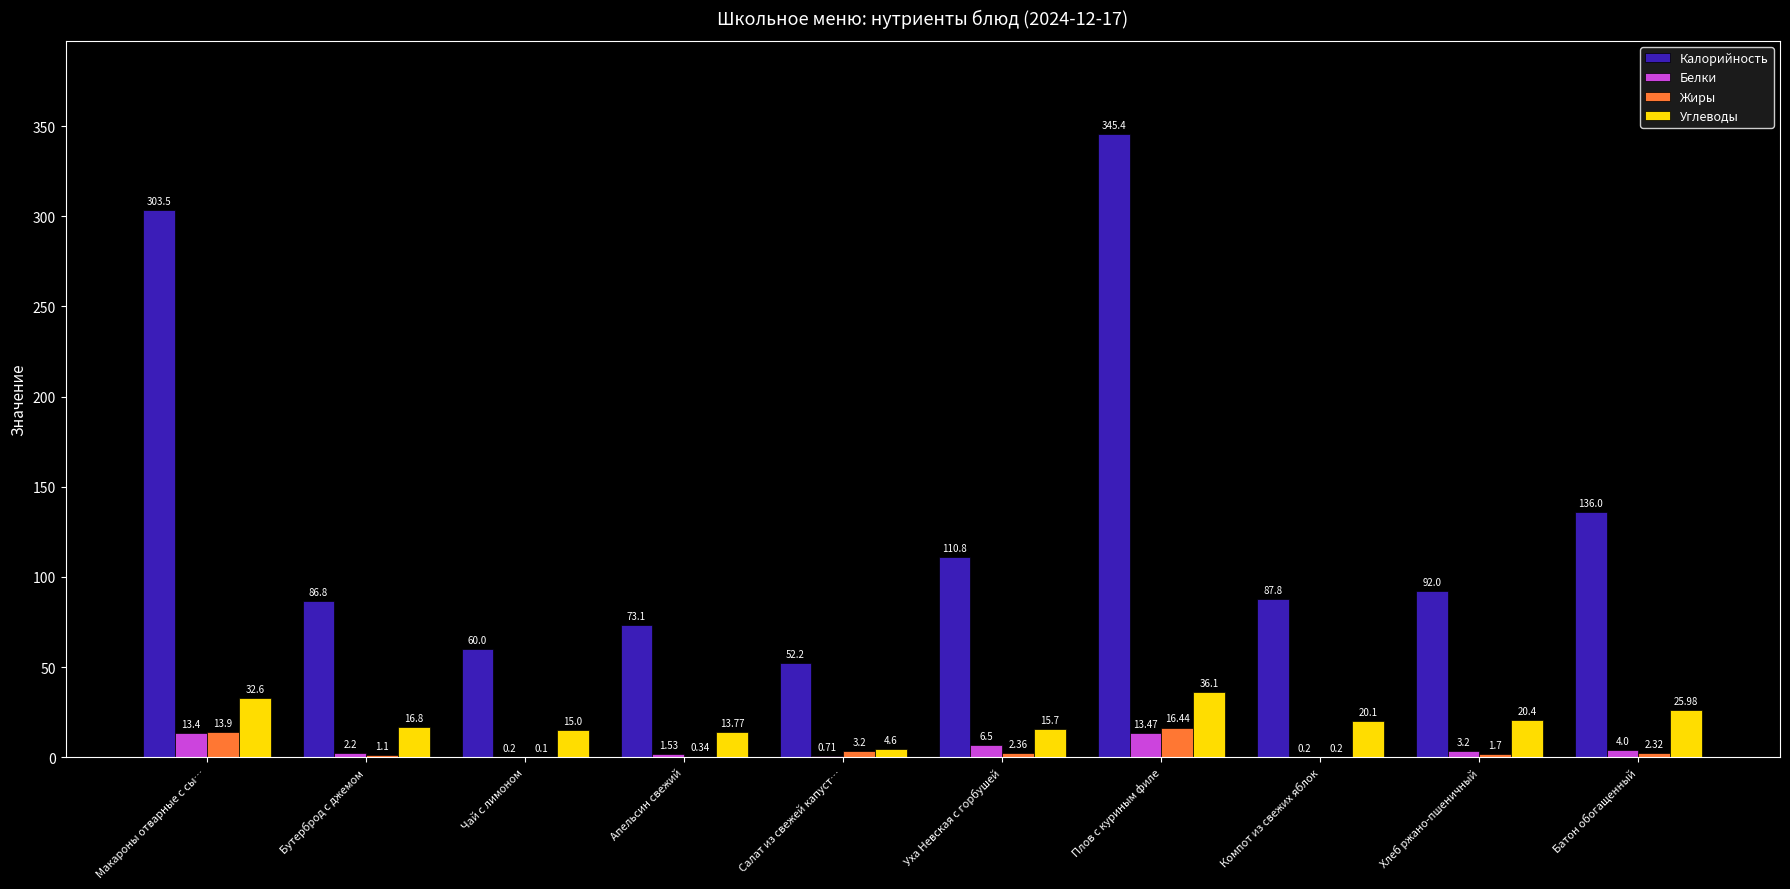

Where is Жиры nearest to the value 8?

Салат из свежей капуст…